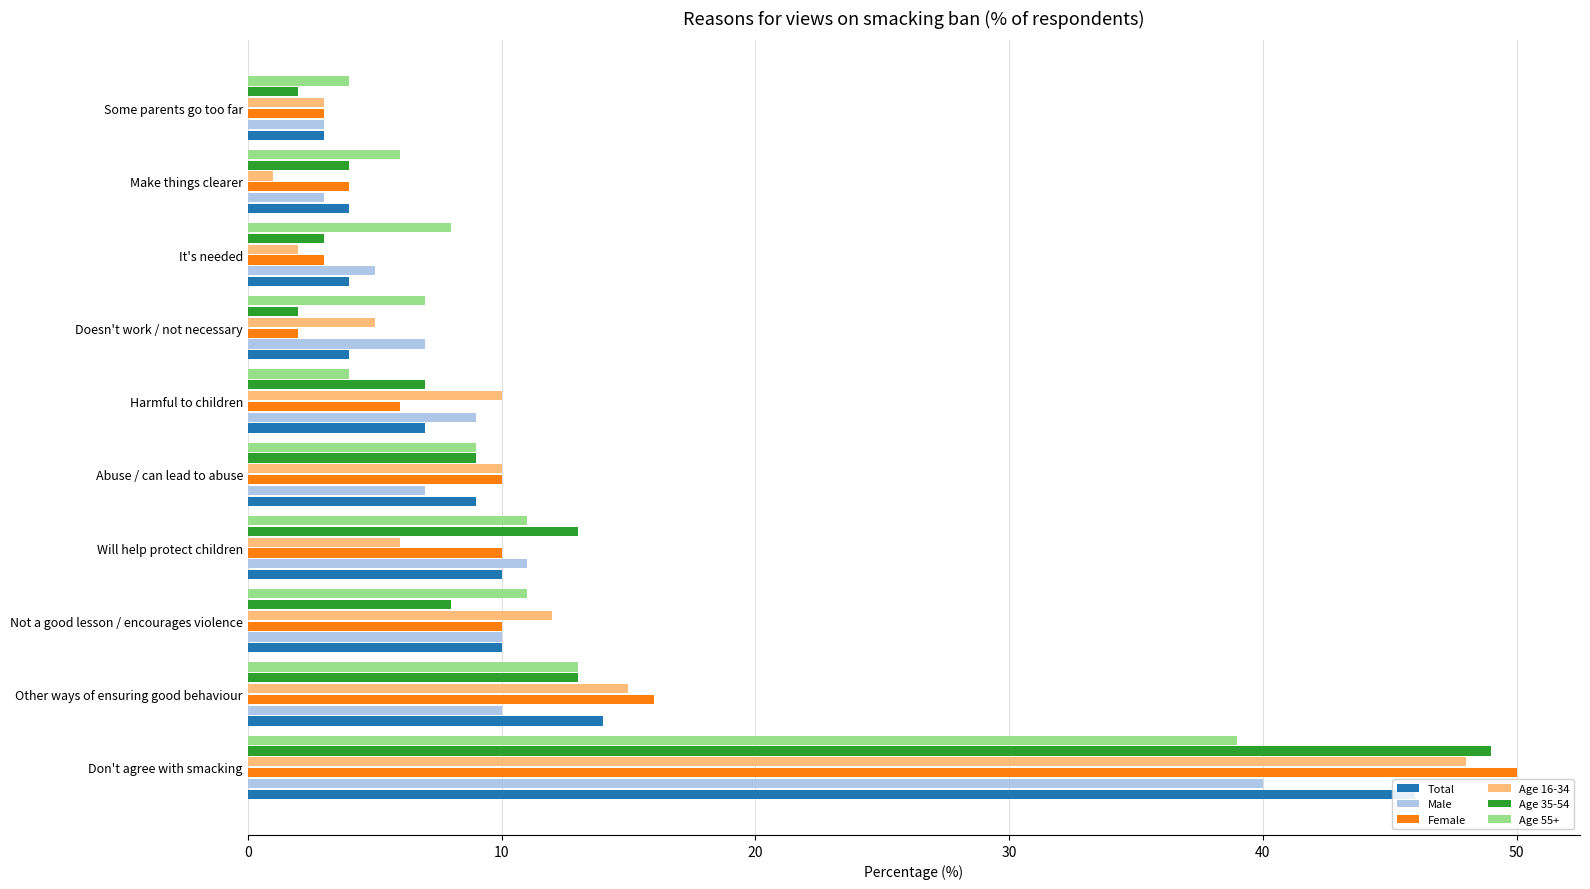

Are the bars horizontal?

Yes